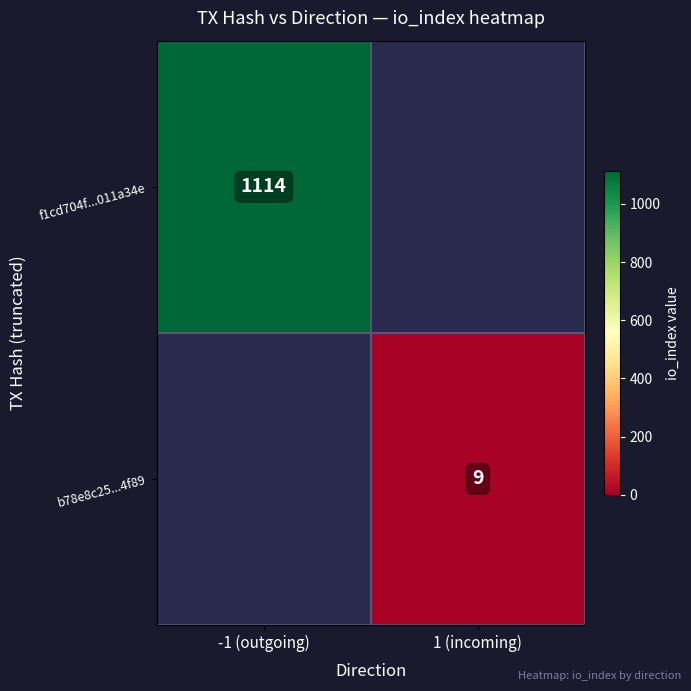

The b78e8c25...4f89 series shows 15 at 1 (incoming). True or false?

False